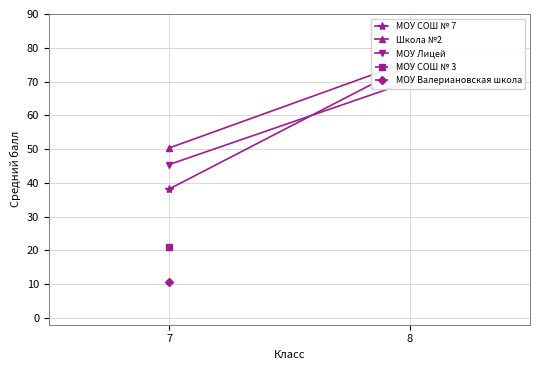

The value of Школа №2 at 8 is 76.0. True or false?

True